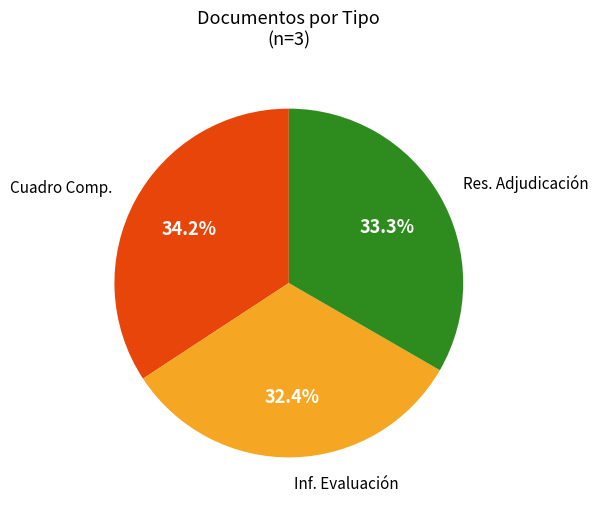

Is there a majority slice in this chart?

No